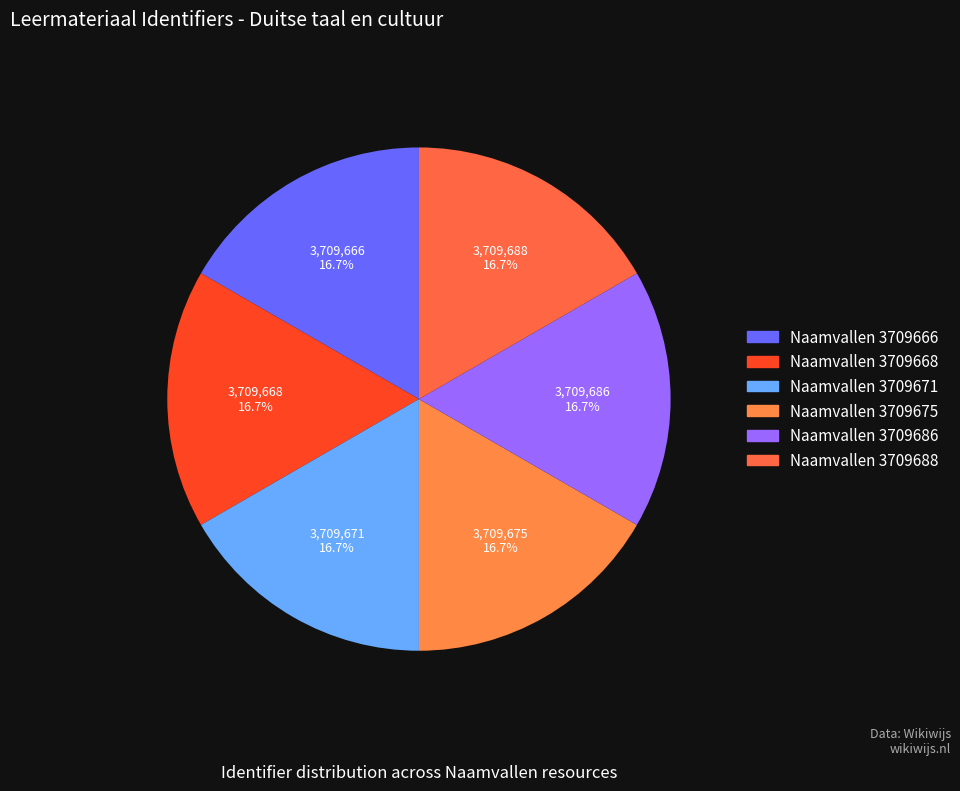

How many segments does this pie chart have?

6